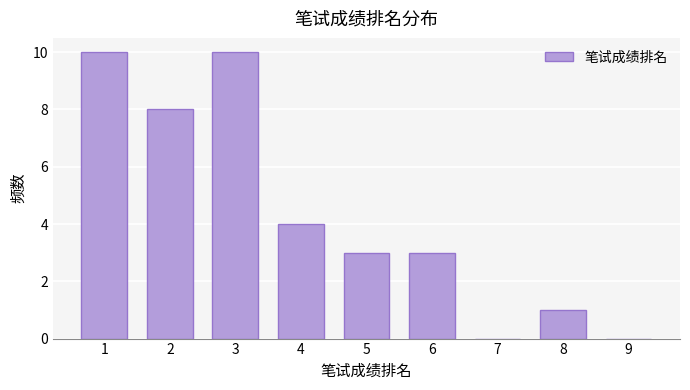

Reading left to right, list all the values displayed in this chart.

1=10	2=8	3=10	4=4	5=3	6=3	7=0	8=1	9=0